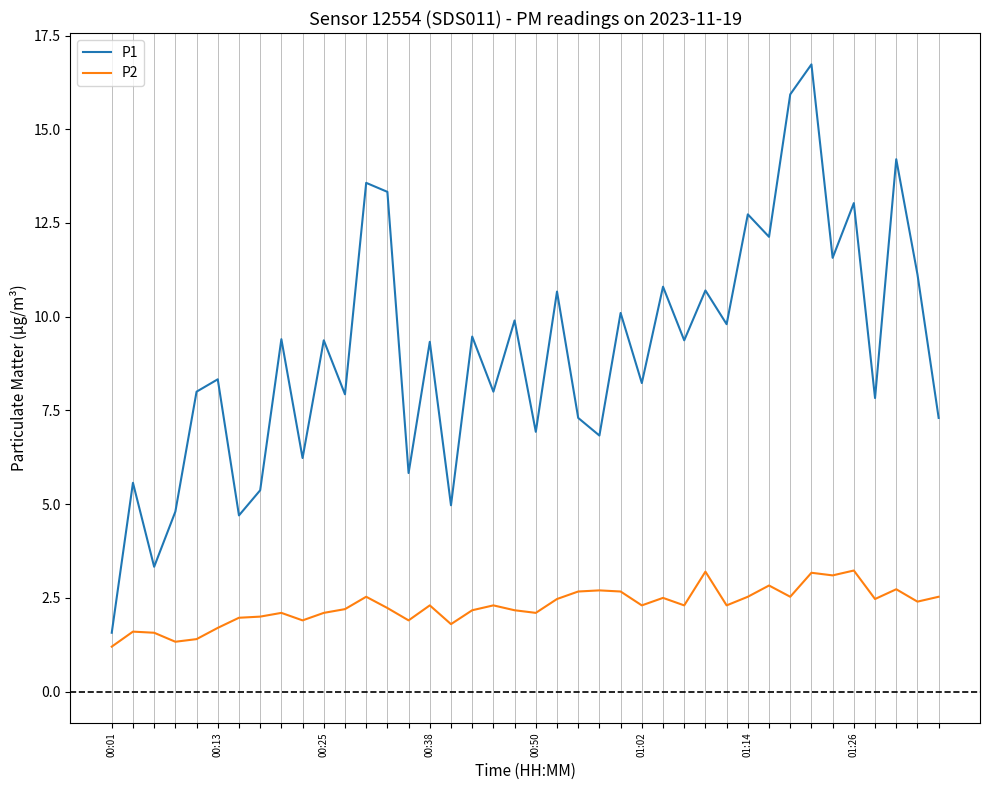

List the series in order of their overall mean, highest first.

P1, P2